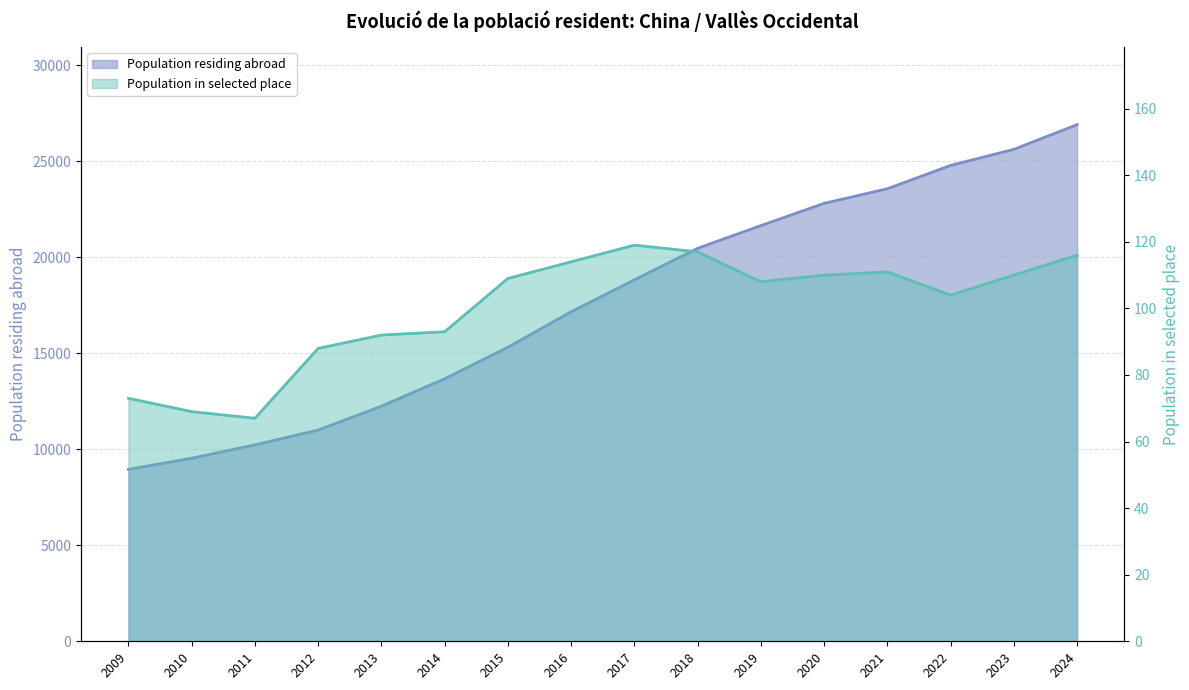

What is the total value across all series at 2017?

18950